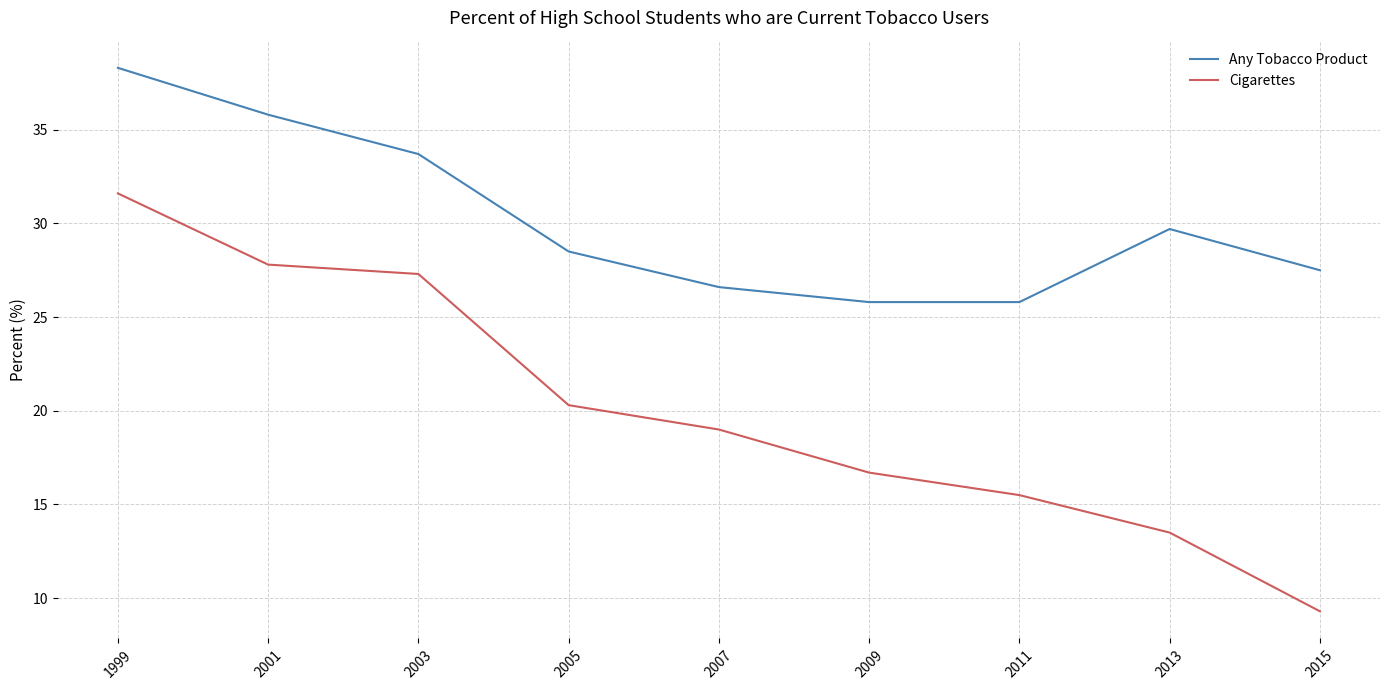

Is the value of Any Tobacco Product at 2003 greater than the value of Cigarettes at 2013?

Yes